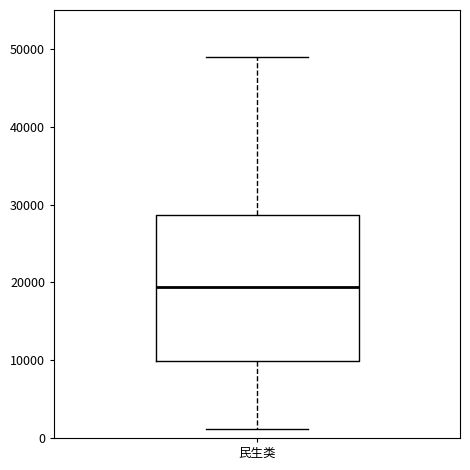

Transcribe this box plot: give where the median line is, the range the box spans, and where the two whiskers end, as read against the y-axis. The values are not printed on the chart, so give them approximately, as read against the axis.

median 19000, box 10000 to 29000, whiskers 1000 to 49000